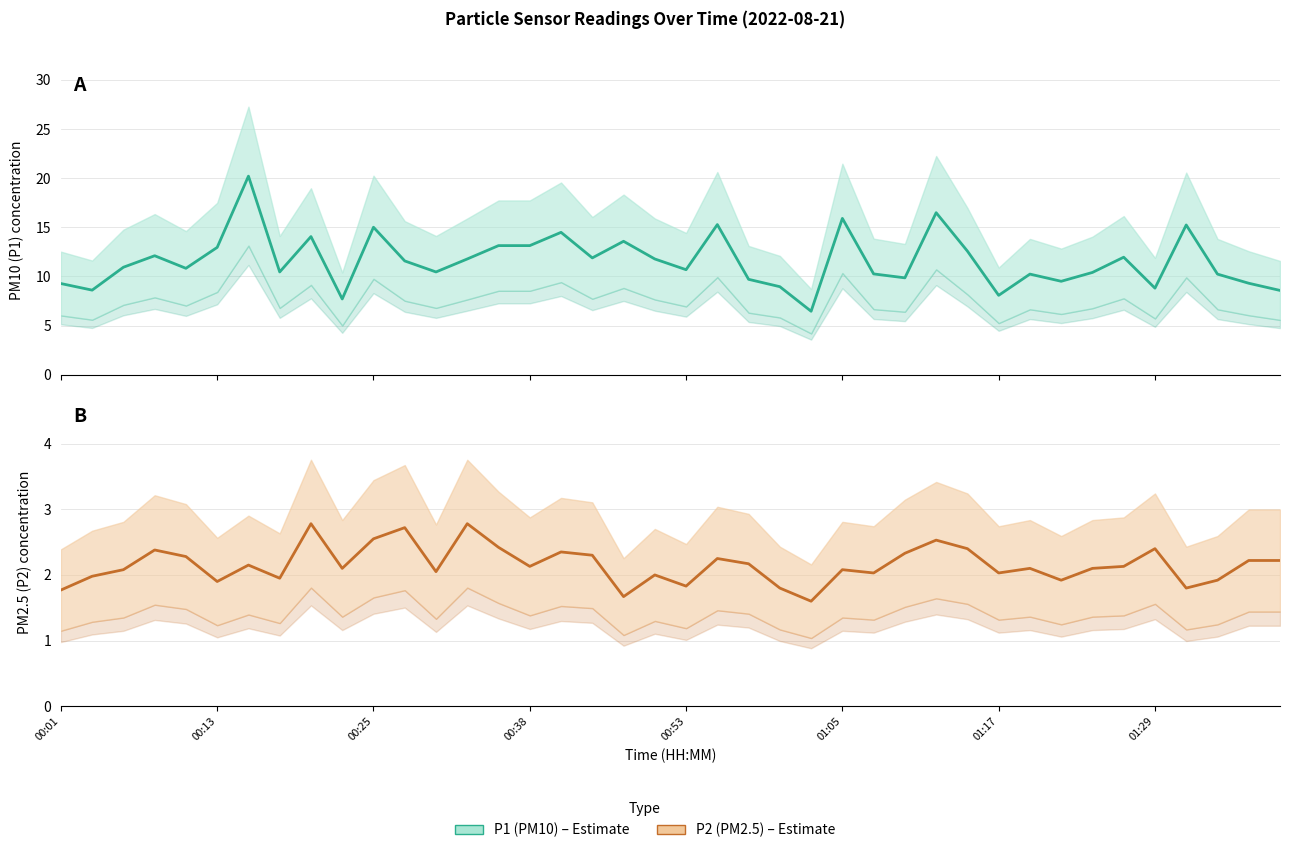

At how many categories does at least one series exceed 6?

40